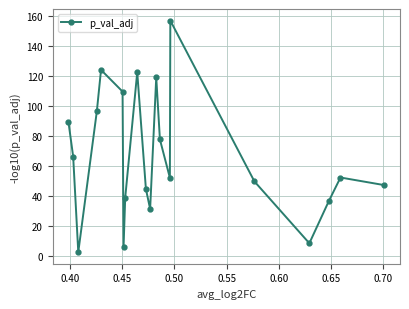

How many interior local peaks (higher than both neighbors) does the data have?

5